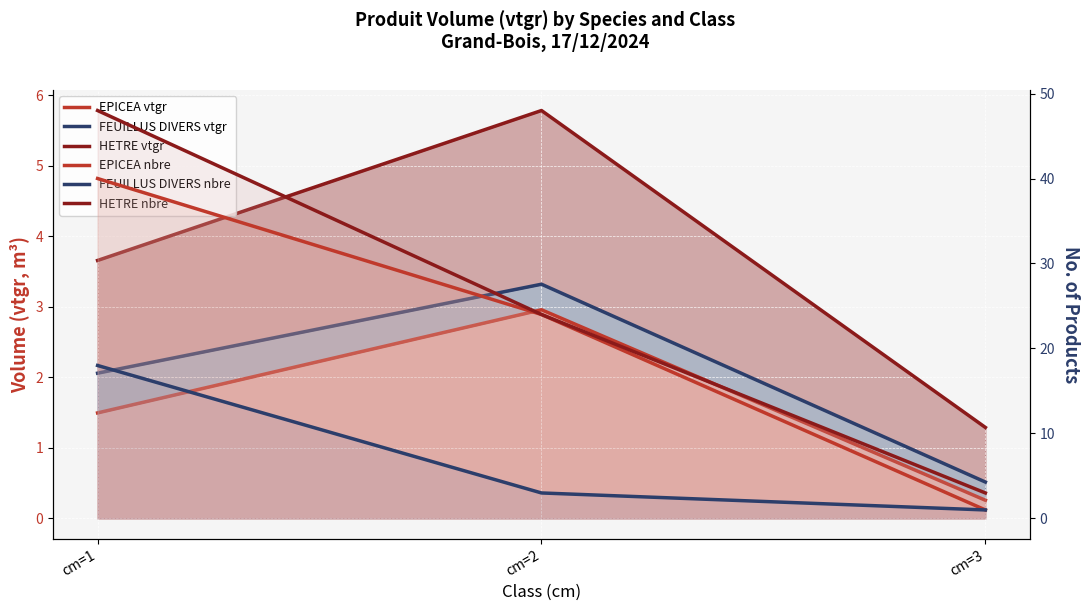

What is the sum of all HETRE vtgr values?

10.7